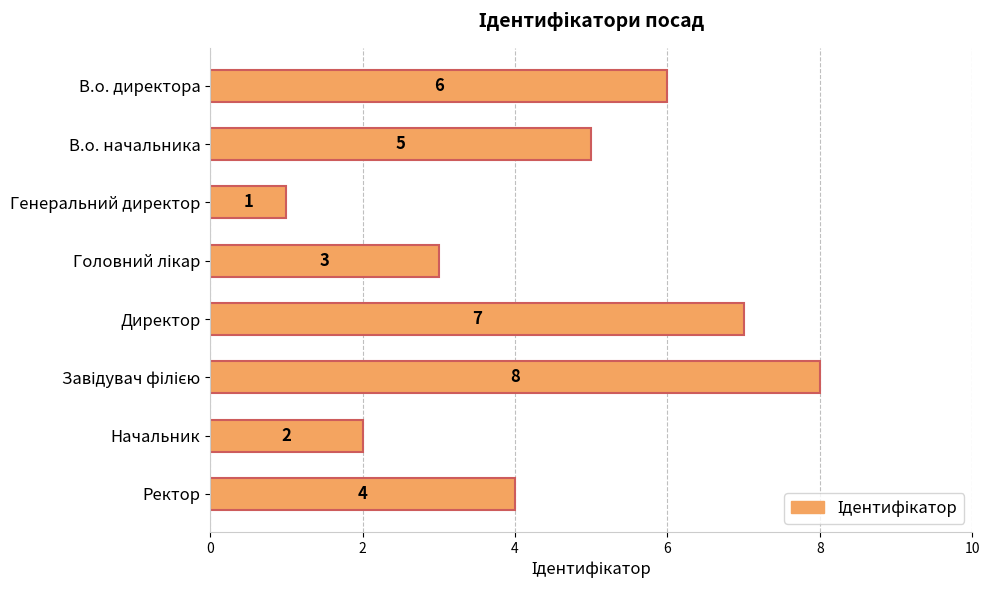

Which label corresponds to the smallest value in the chart?

Генеральний директор